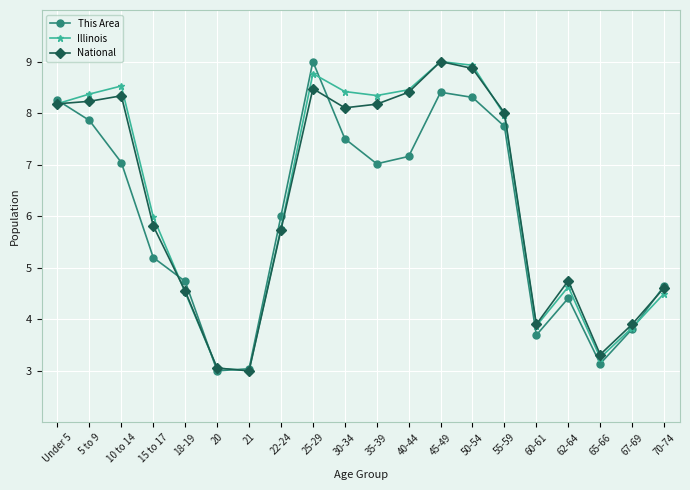

Which series changed the most between 62-64 and 65-66?

National